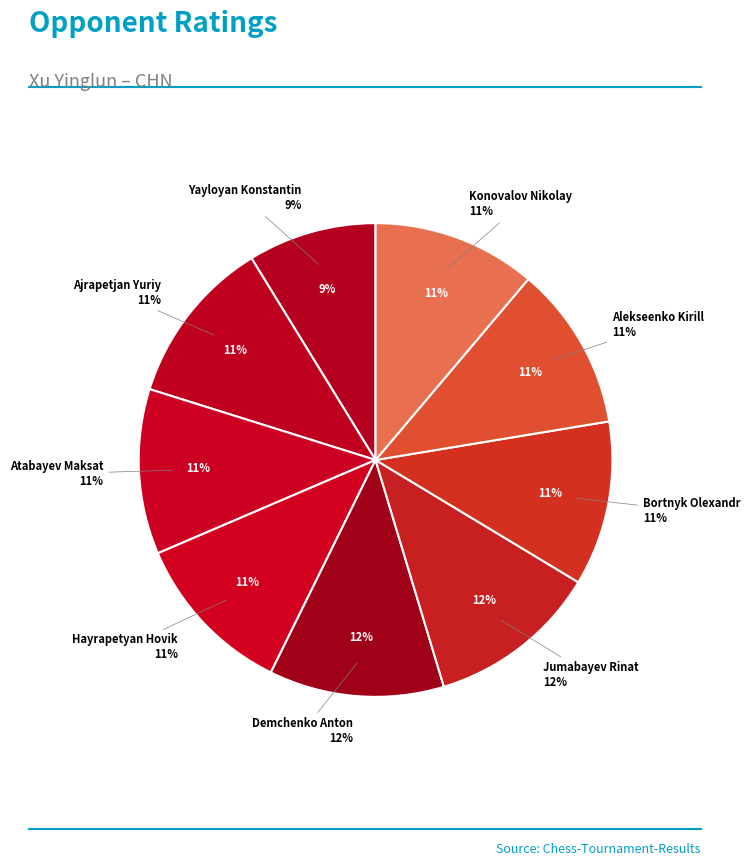

How many segments does this pie chart have?

9